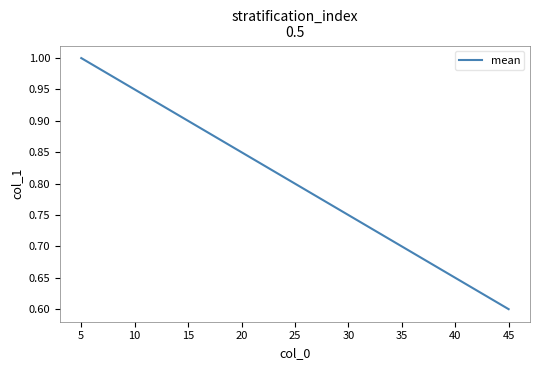

The chart shows a value of 1.3 at 5. True or false?

False